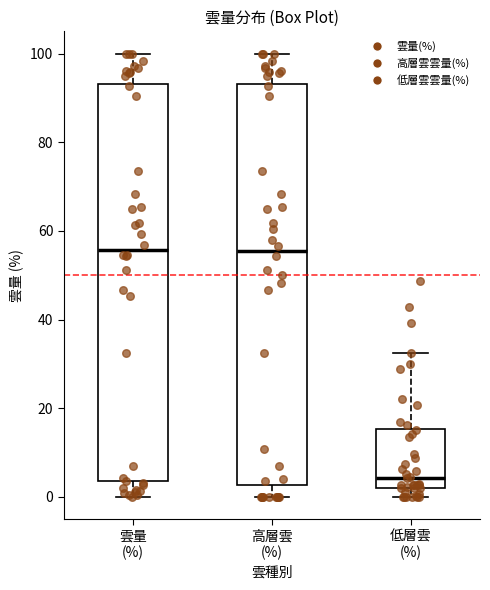

Reading left to right, transcribe this box plot: for each box, give where its median line is, the range the box spans, and where its two whiskers end, as read against the y-axis. The values are not printed on the chart, so give them approximately, as read against the axis.

雲量 (%): median 56, box 4 to 94, whiskers 0 to 100
高層雲 (%): median 56, box 2 to 94, whiskers 0 to 100
低層雲 (%): median 4, box 2 to 16, whiskers 0 to 32